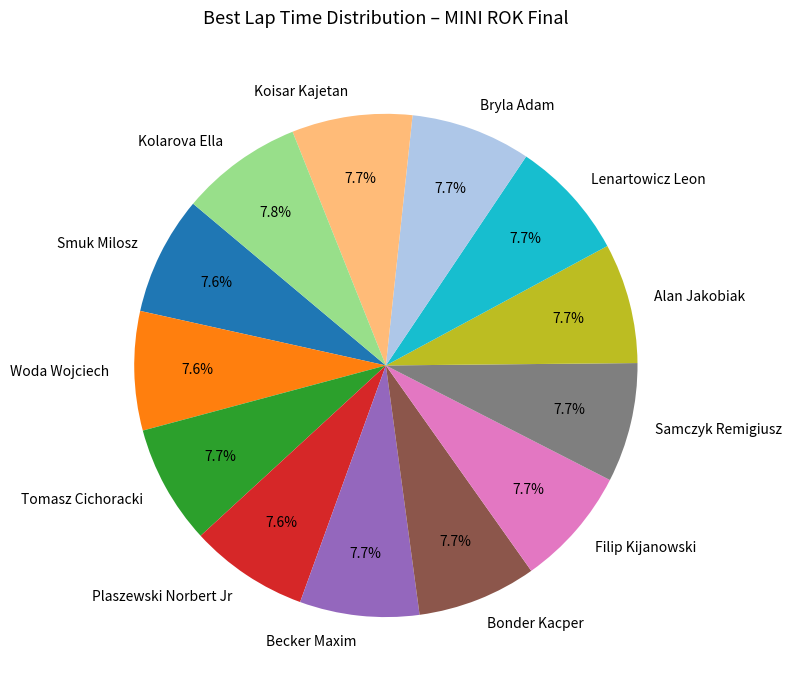

Is it true that Tomasz Cichoracki is 8% of the pie?

True